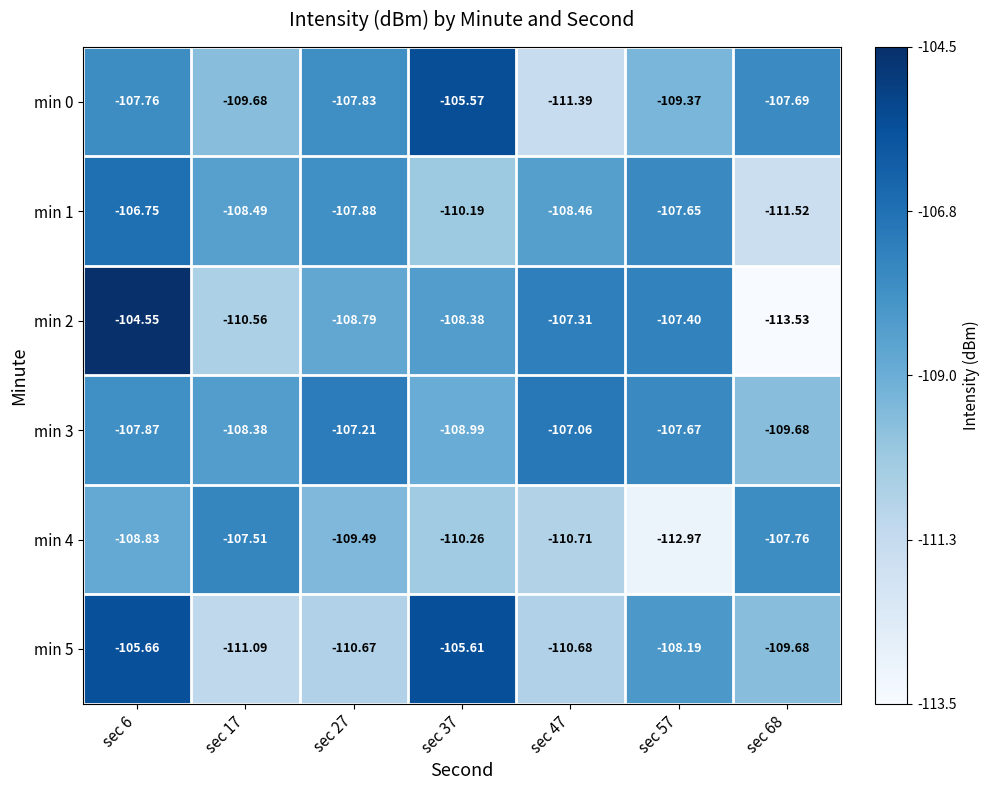

At which category does the chart reach its minimum across all series?

sec 68